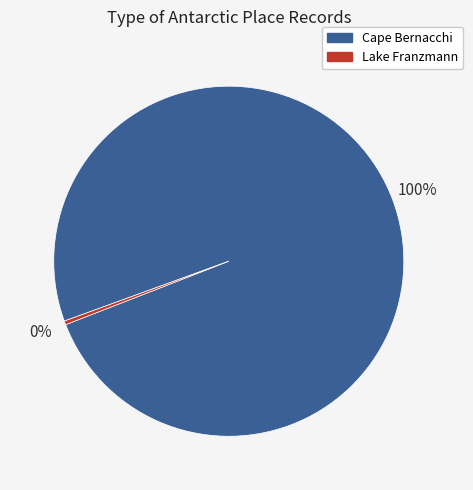

Does any single category account for the majority?

Yes